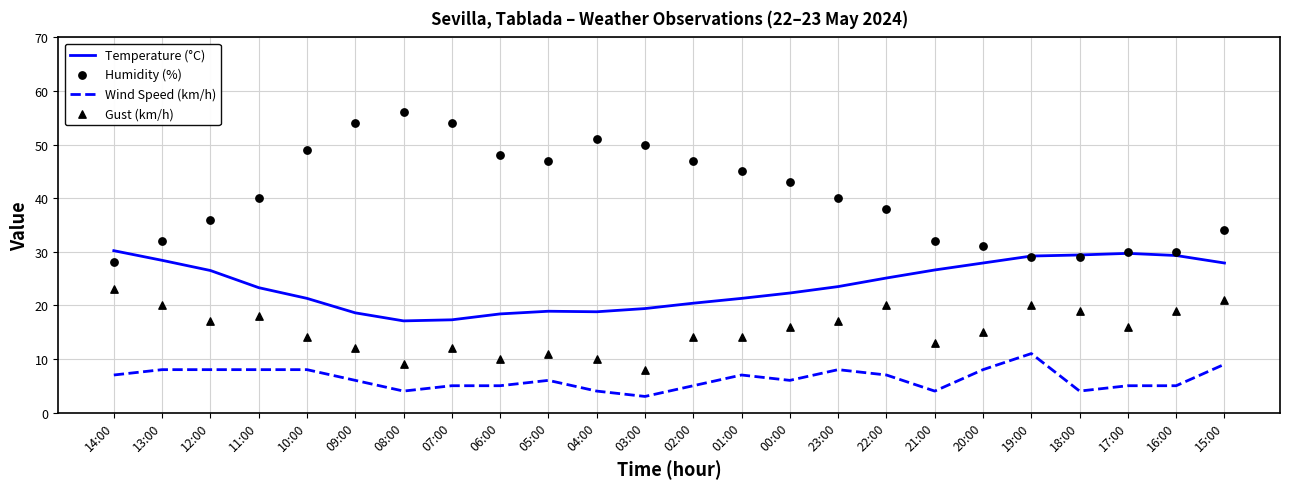

Which series has the largest Y range (max minus min)?

Humidity (%)